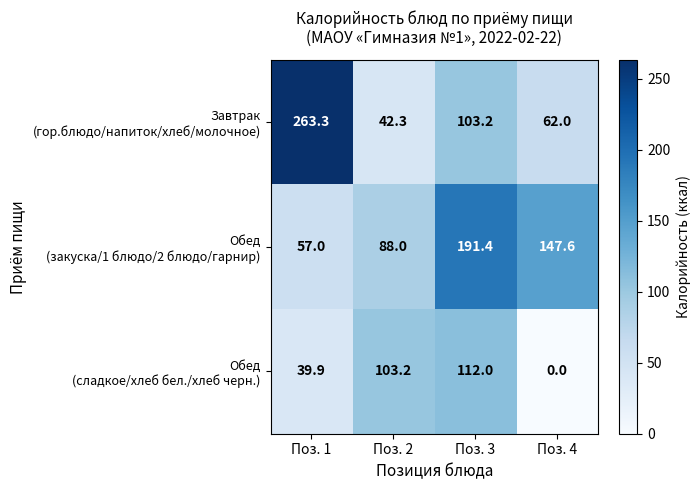

What is the spread (max minus min) of values at Поз. 2?

60.9